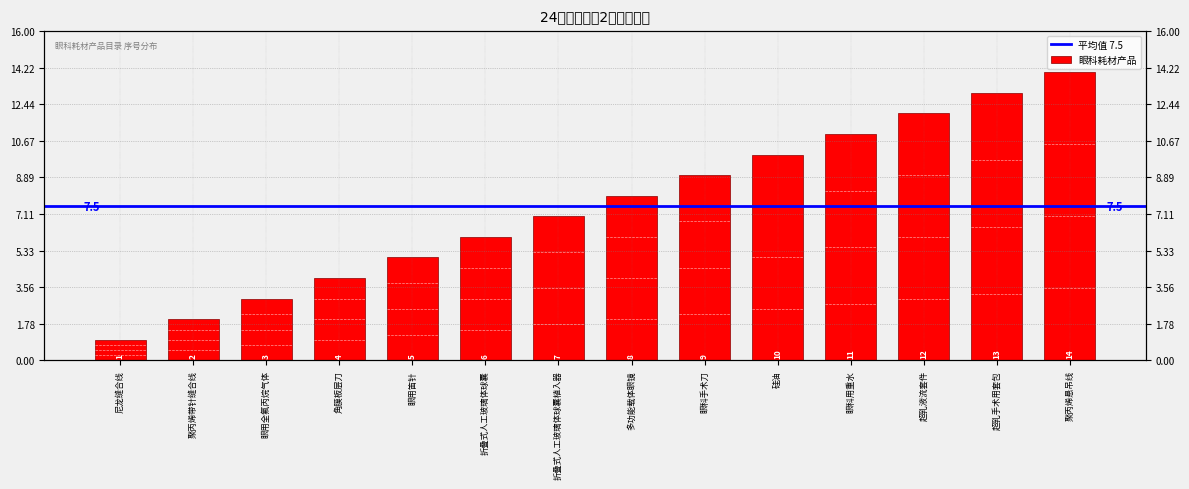

What is the approximate value at 多功能载体眼镜, to the nearest 10?

10